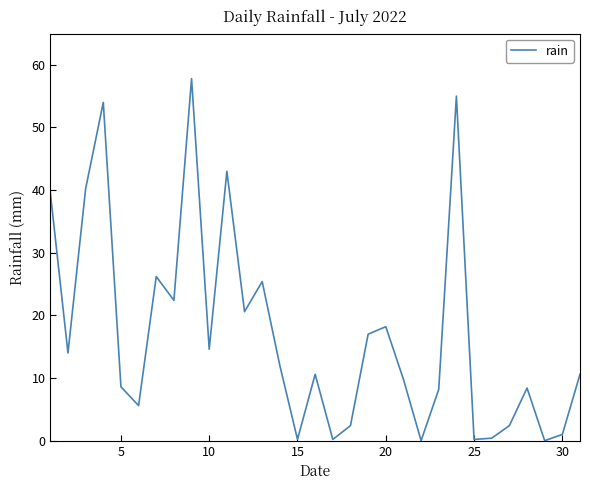

How many lines are shown in the chart?

1